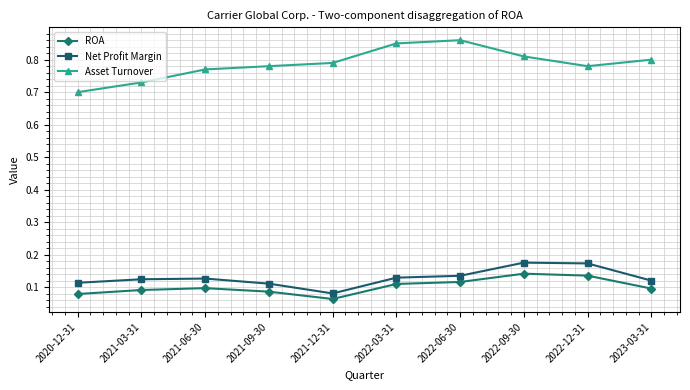

True or false: Net Profit Margin has a value of 0.1 at 2022-03-31.

True